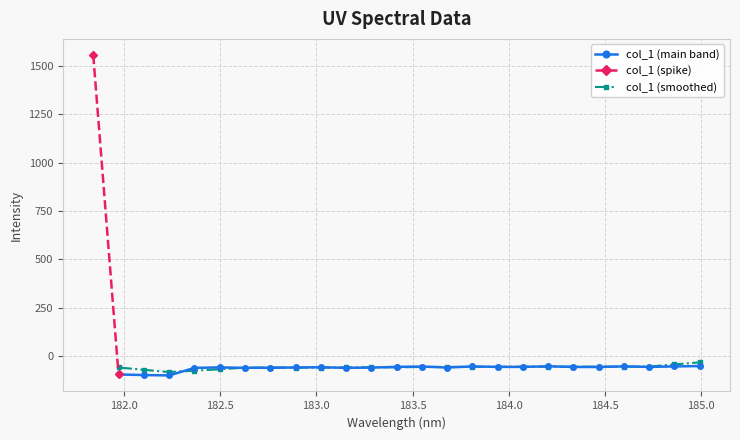

The chart shows a value of -97.0 at 182.1045947288. True or false?

True